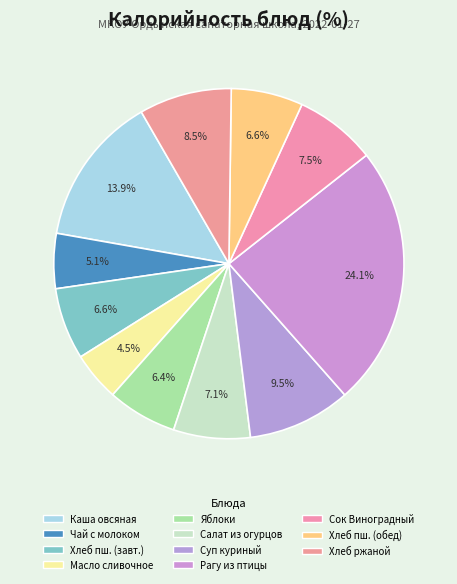

To the nearest percent, what is the difference between the Хлеб ржаной and Чай с молоком slice percentages?

3%